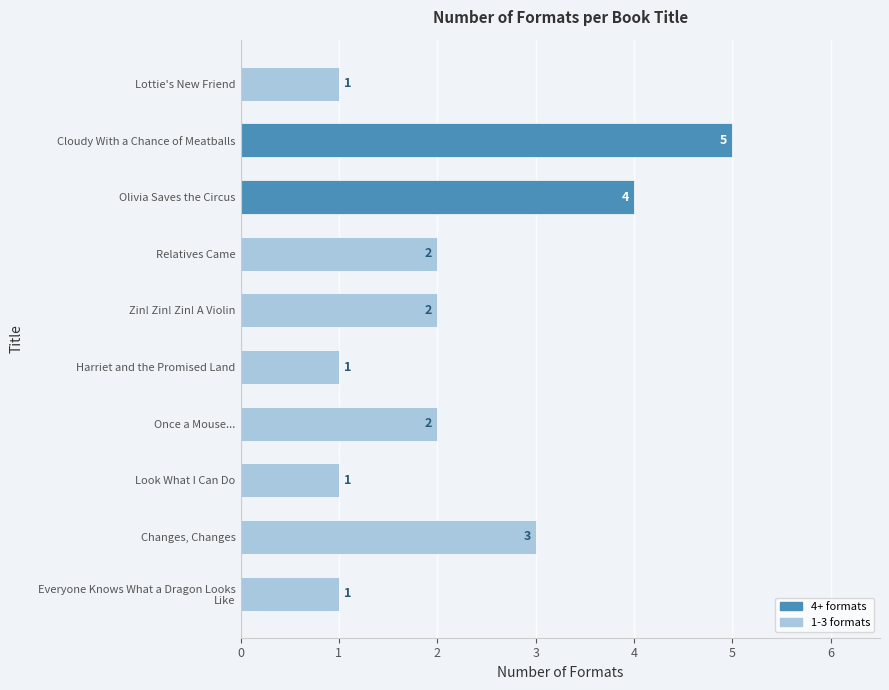

At which label is the value closest to 3?

Changes, Changes